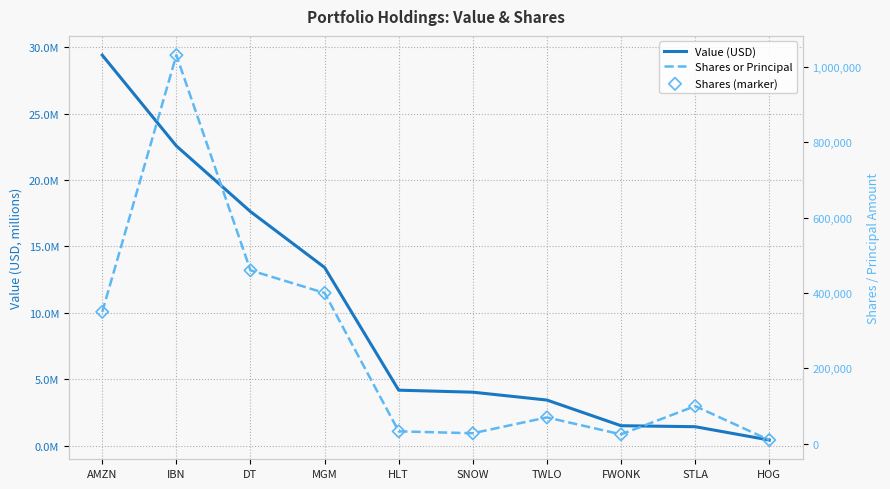

Which series contains the lowest Y value?

Shares or Principal